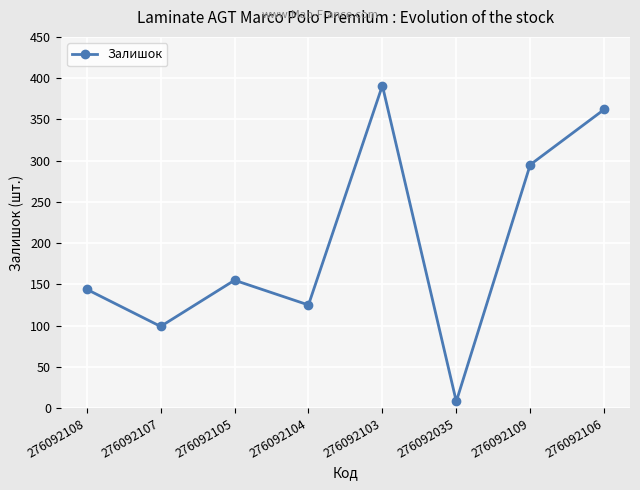

Approximately how many times larger is the value at 276092105 compared to 276092035?

19.4